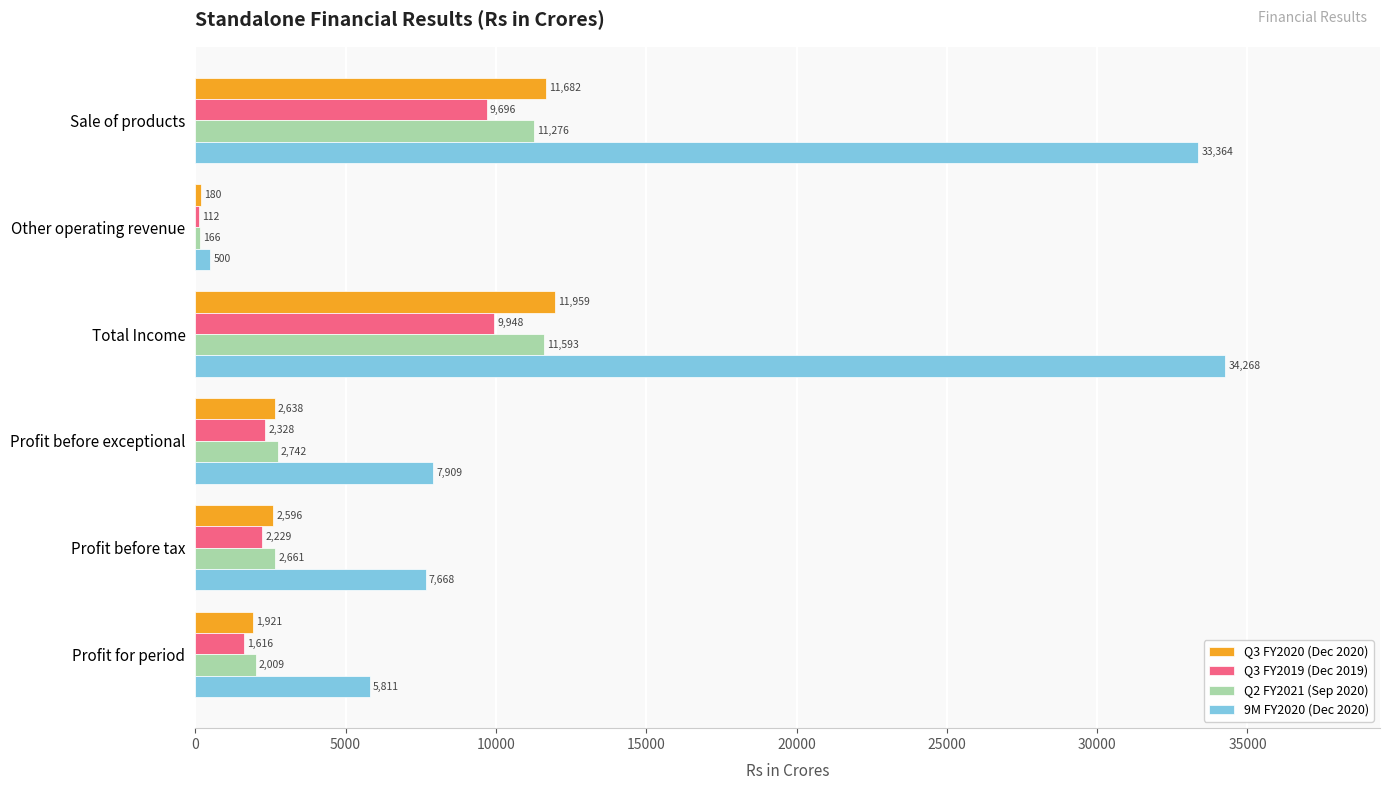

Which series changed the most between Total Income and Profit before tax?

9M FY2020 (Dec 2020)